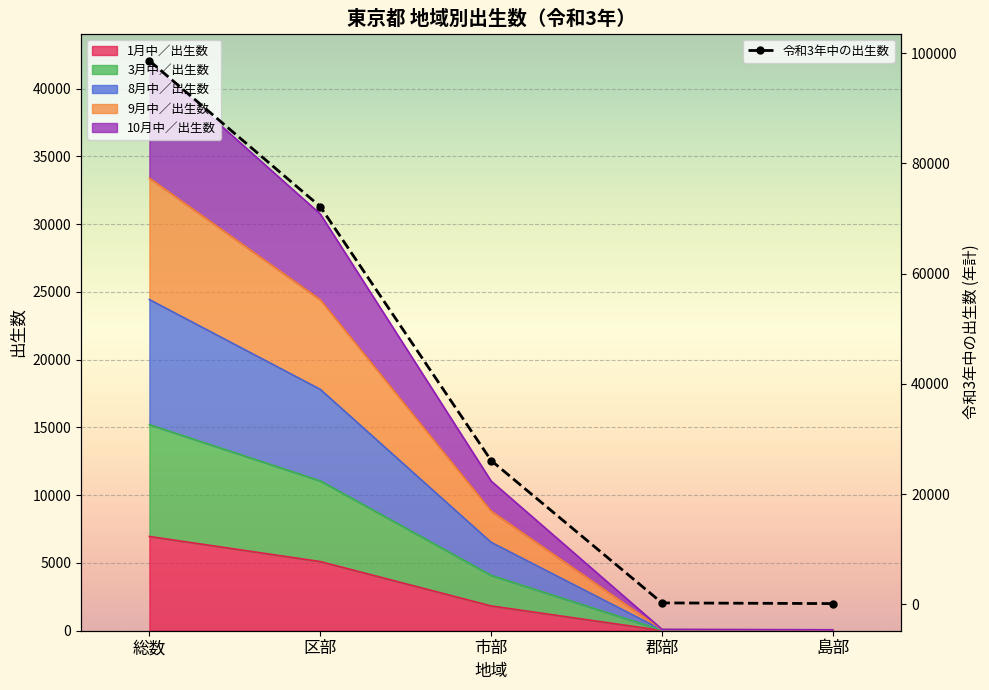

What value does the 10月中／出生数 series have at 郡部?

252